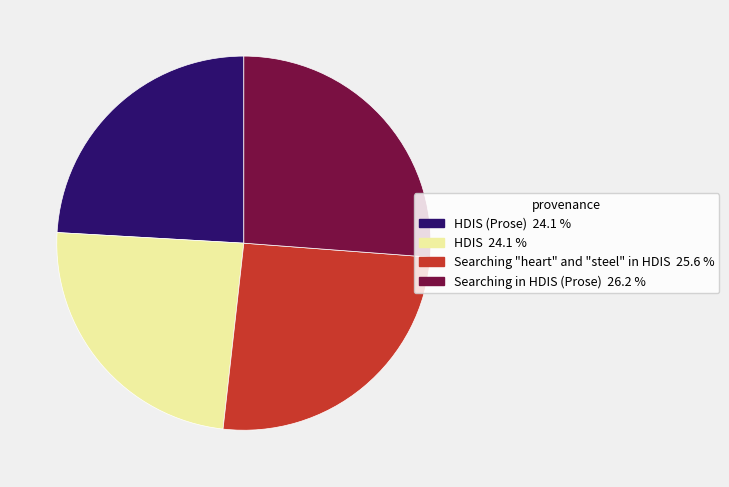

Does any single category account for the majority?

No